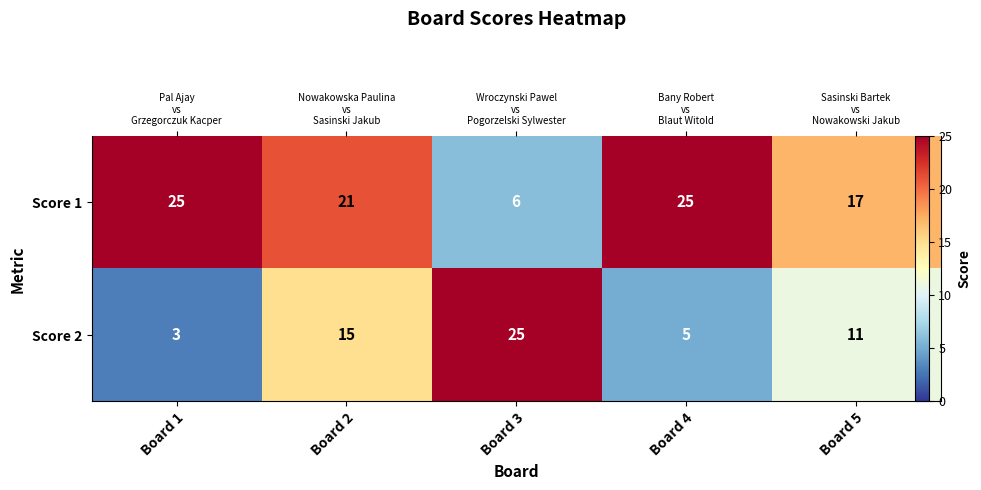

The value of Score 2 at Board 2 is 15. True or false?

True